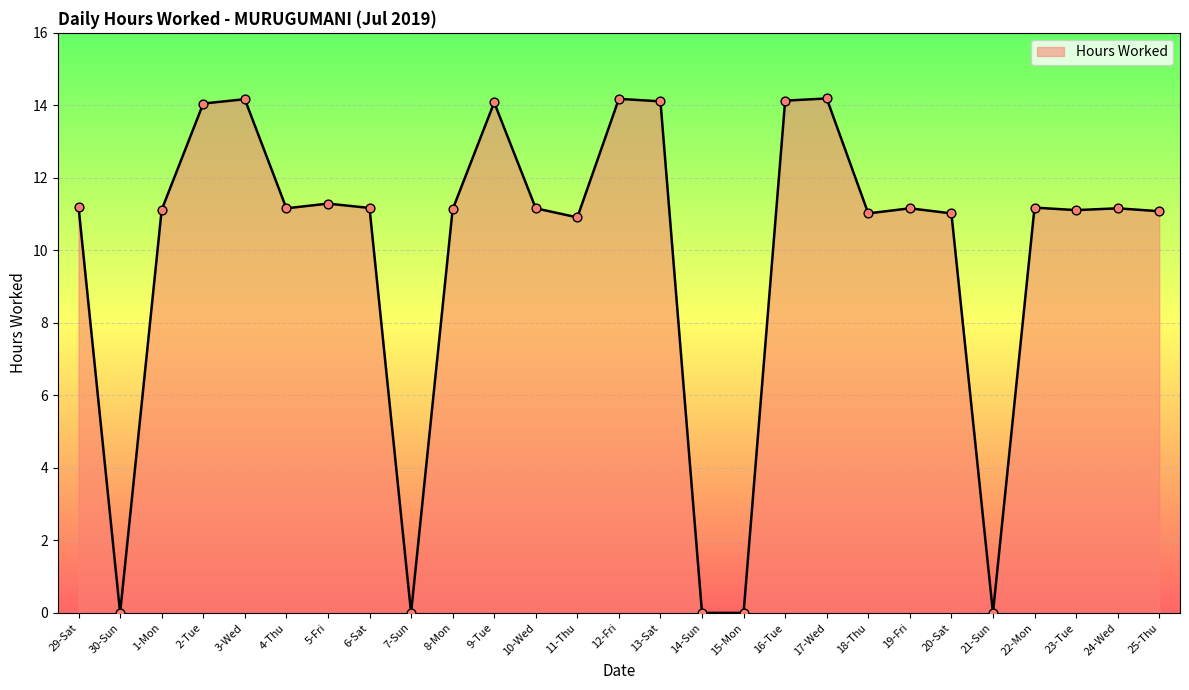

Approximately how many times larger is the value at 25-Thu compared to 10-Wed?

1.0